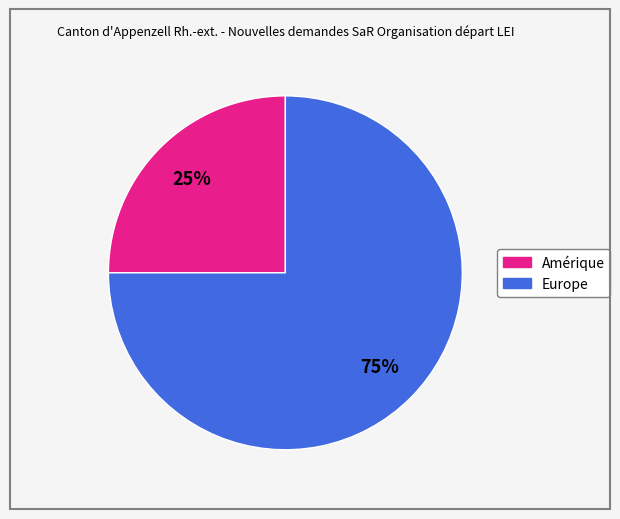

How many segments does this pie chart have?

2